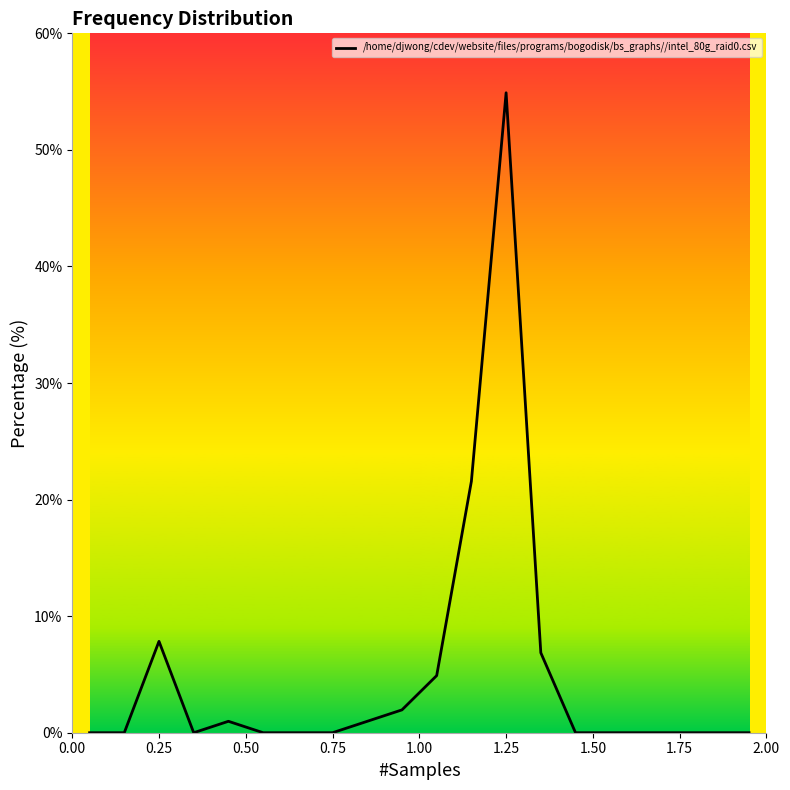

Does the chart display data point markers on the line(s)?

No